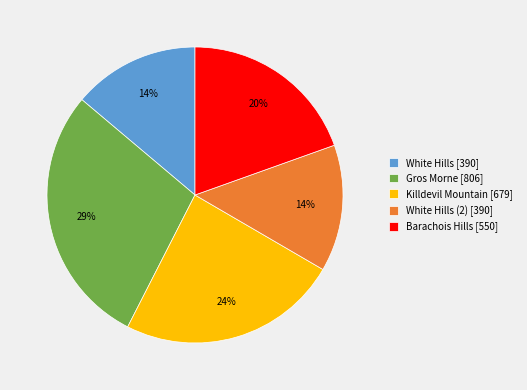

Approximately how many times larger is the value at Killdevil Mountain [679] compared to Gros Morne [806]?

0.8